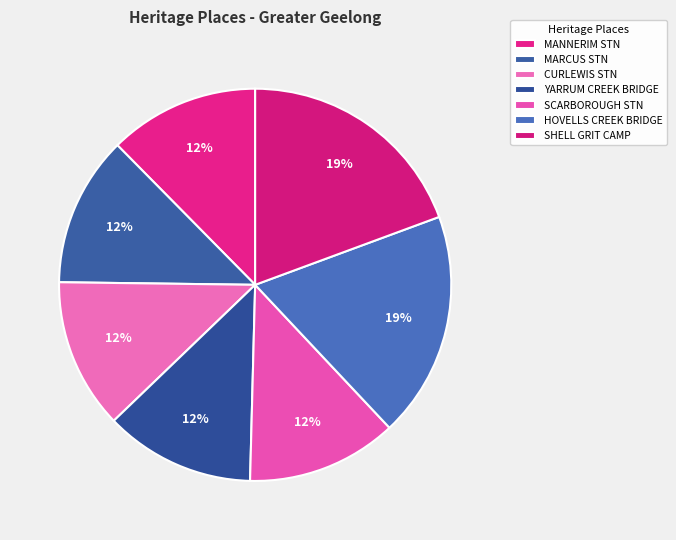

How many segments does this pie chart have?

7